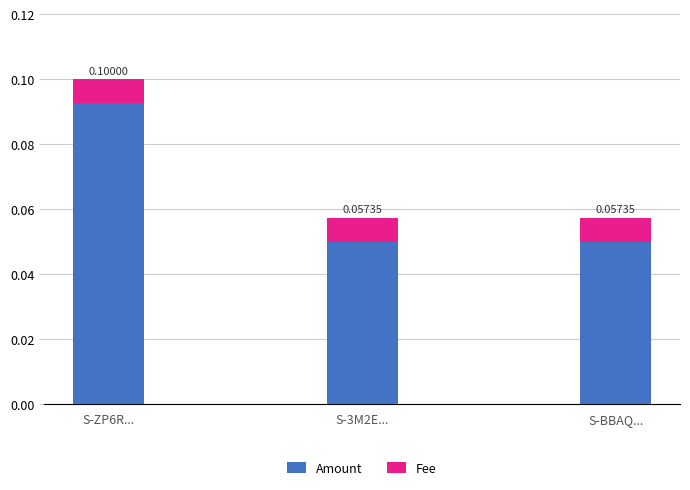

At which category is the sum across all series the highest?

S-ZP6R...